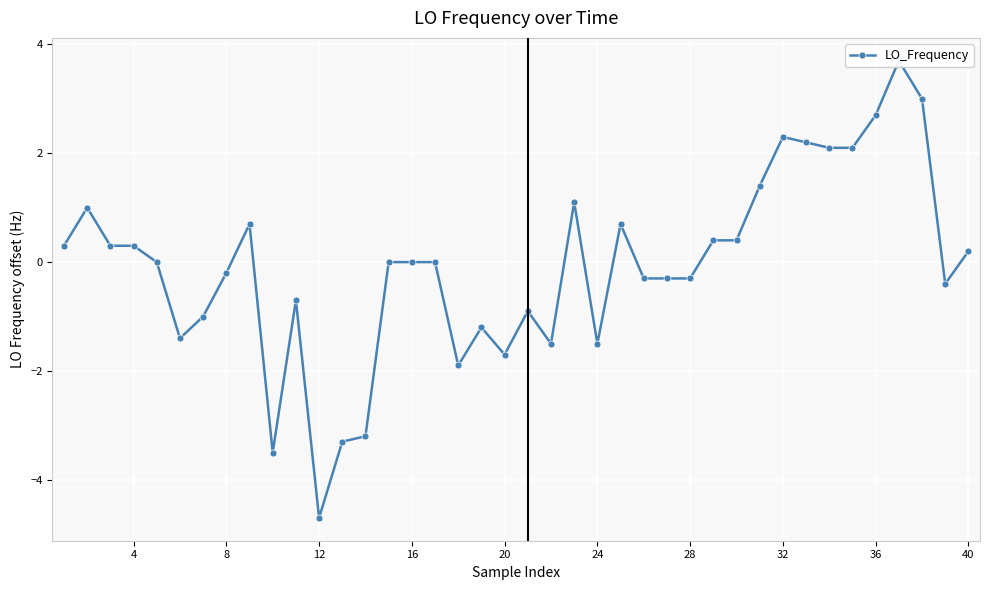

Reading left to right, list all the values displayed in this chart.

0.3	1.0	0.3	0.3	0.0	-1.4	-1.0	-0.2	0.7	-3.5	-0.7	-4.7	-3.3	-3.2	0.0	0.0	0.0	-1.9	-1.2	-1.7	-0.9	-1.5	1.1	-1.5	0.7	-0.3	-0.3	-0.3	0.4	0.4	1.4	2.3	2.2	2.1	2.1	2.7	3.7	3.0	-0.4	0.2